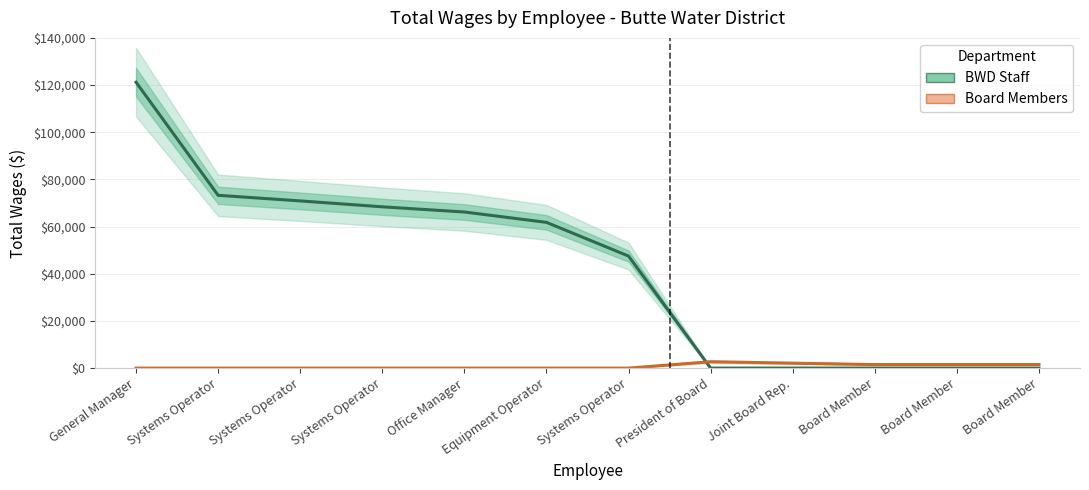

What is the sum of all BWD Staff values?

509203